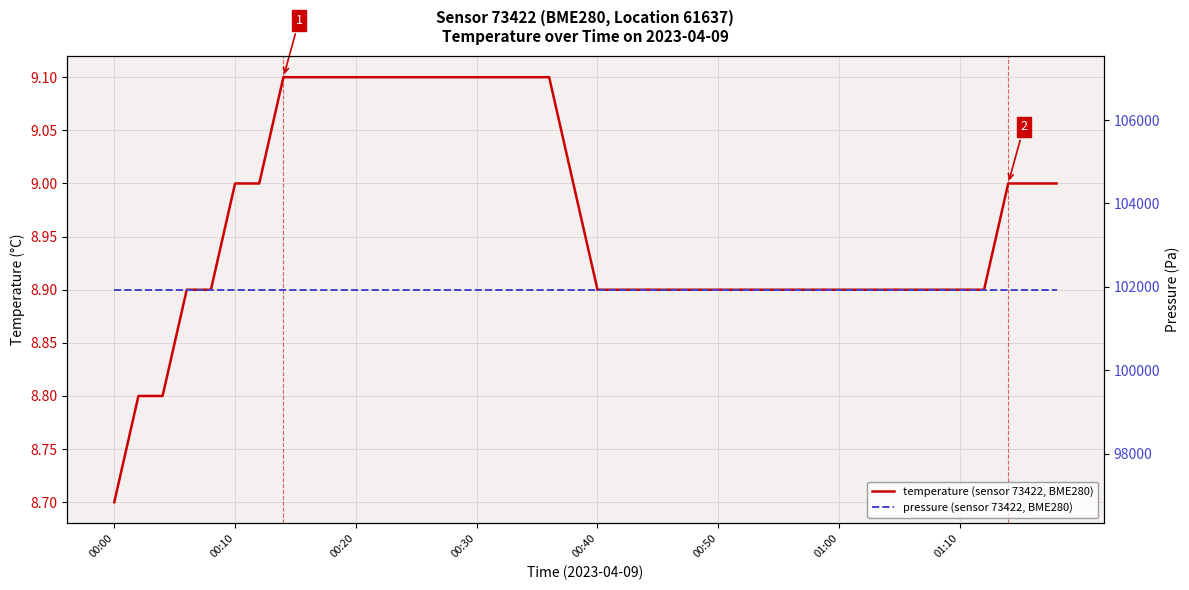

Count the temperature (sensor 73422, BME280) values in the range 8 to 9.

28